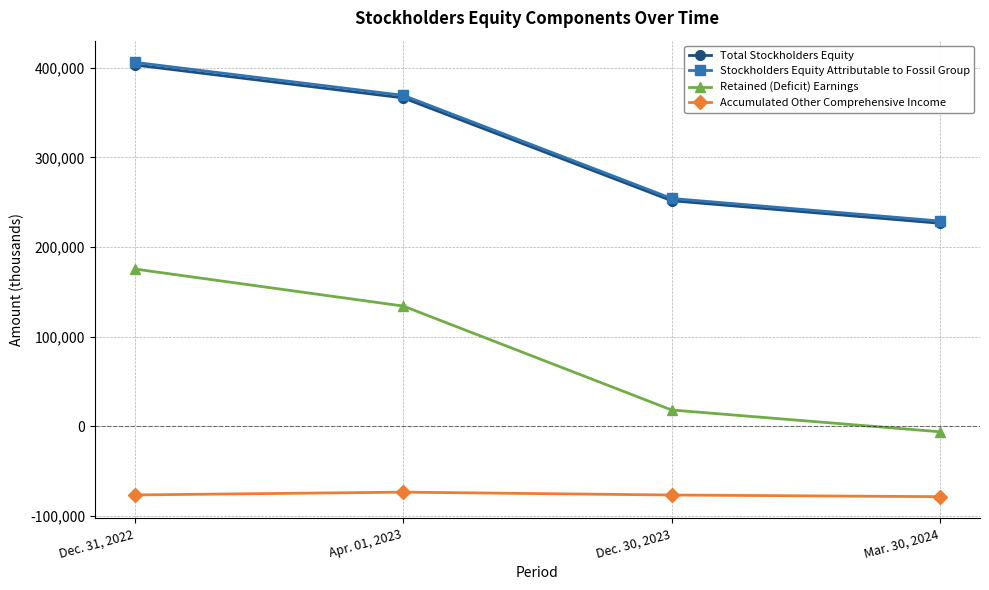

How many values in the Stockholders Equity Attributable to Fossil Group series are below 369132?

2